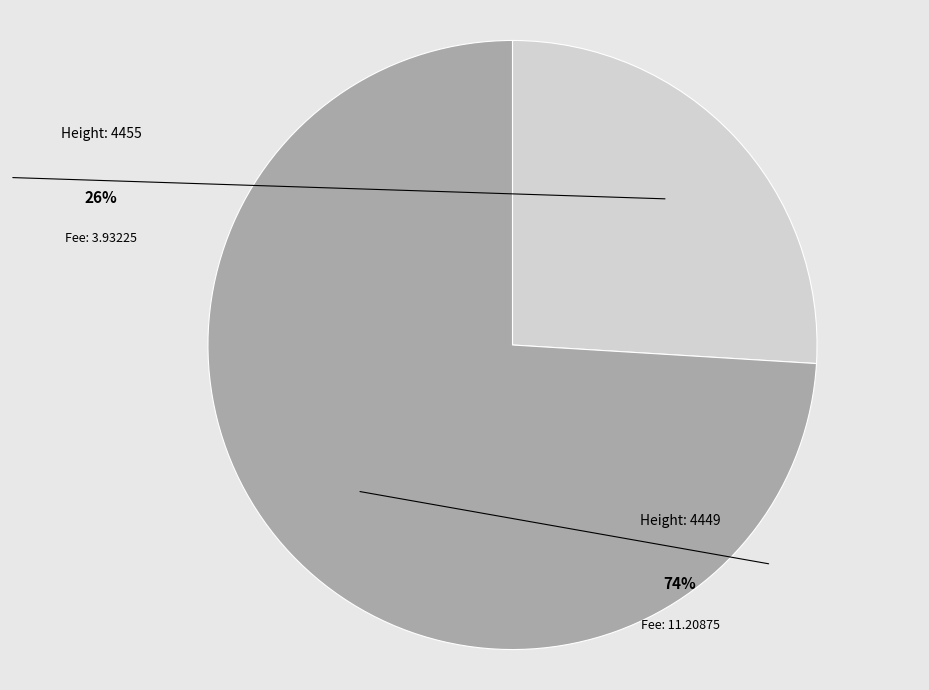

Does any single category account for the majority?

Yes